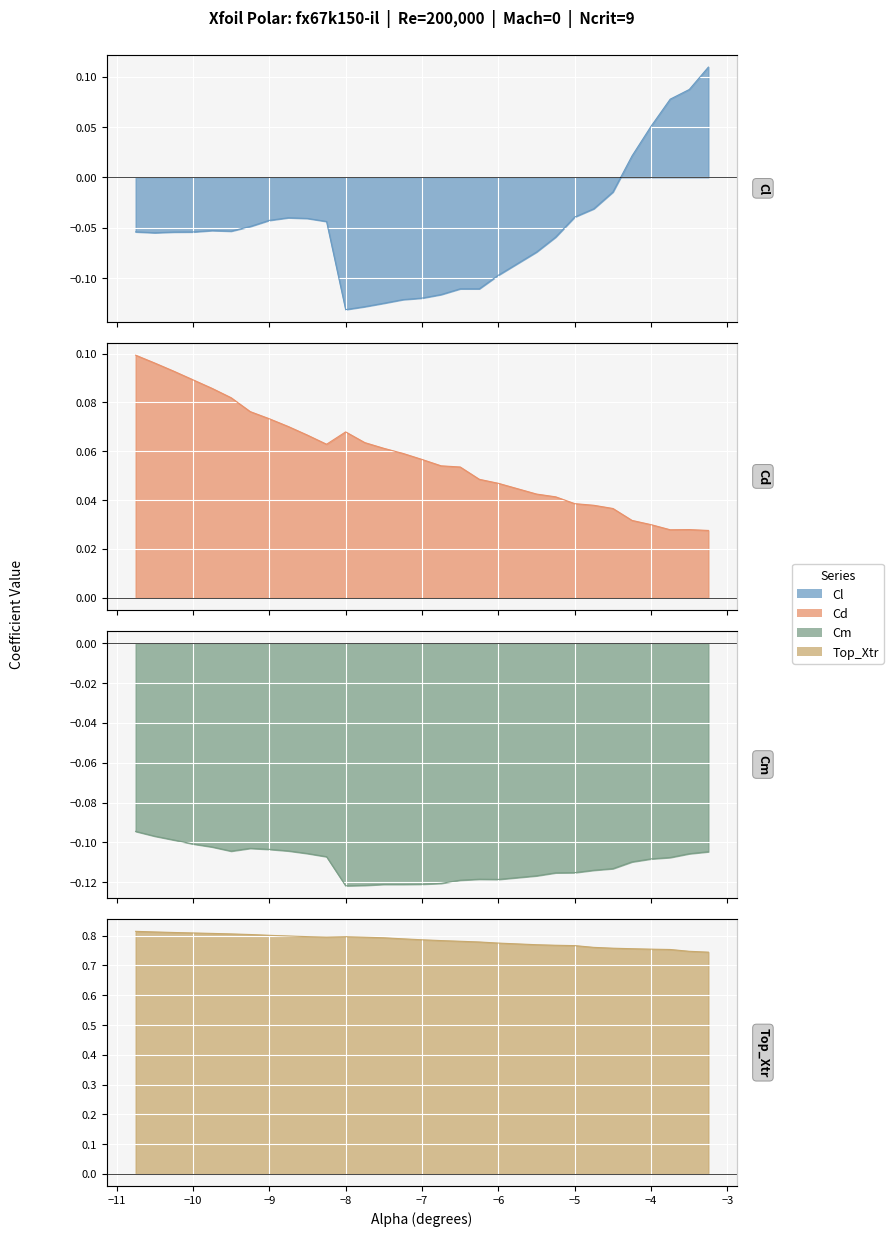

Which series has the widest spread of values?

Cl